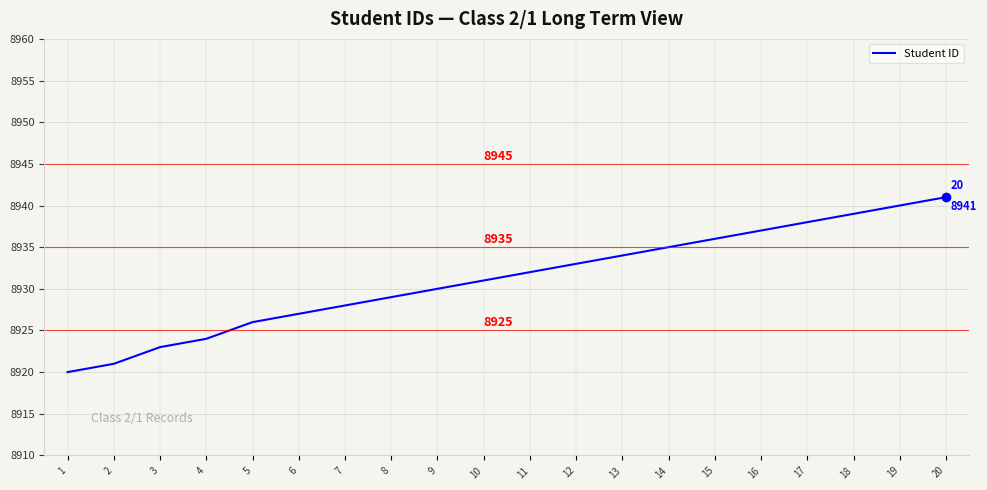

Does the chart display data point markers on the line(s)?

No